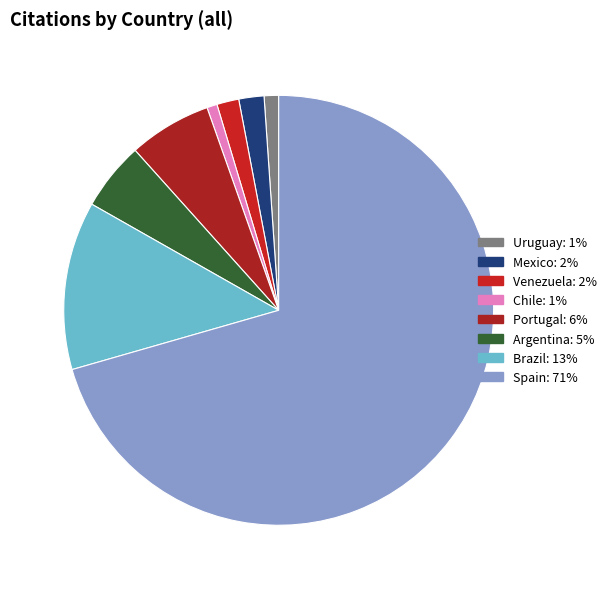

To the nearest percent, what is the difference between the Venezuela and Portugal slice percentages?

5%